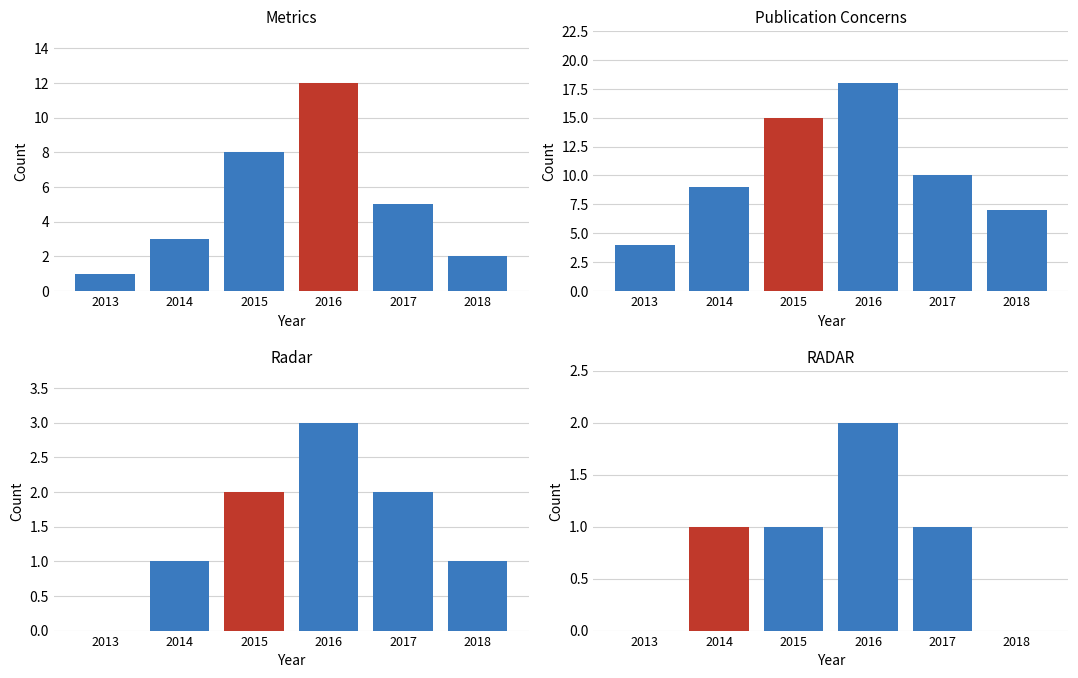

How many series are shown in this chart?

1